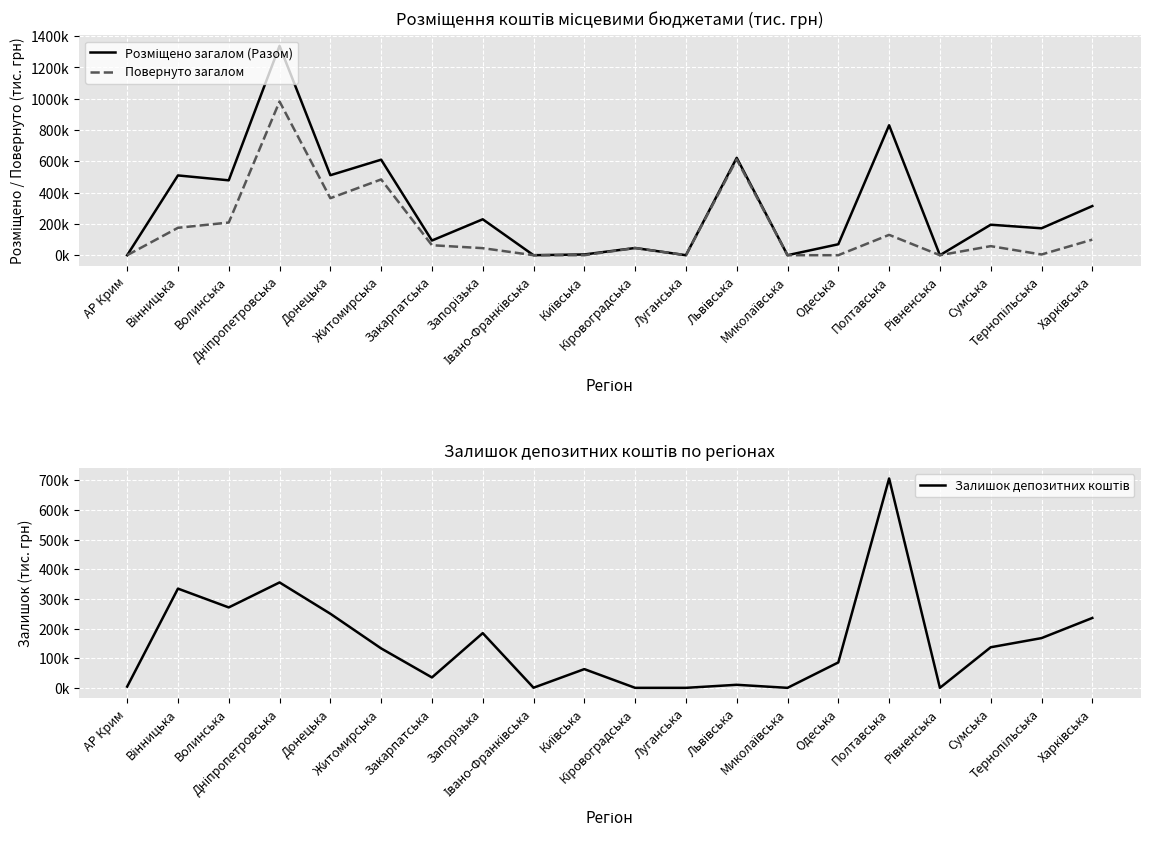

What is the label of the 10th point from the right?

Кіровоградська